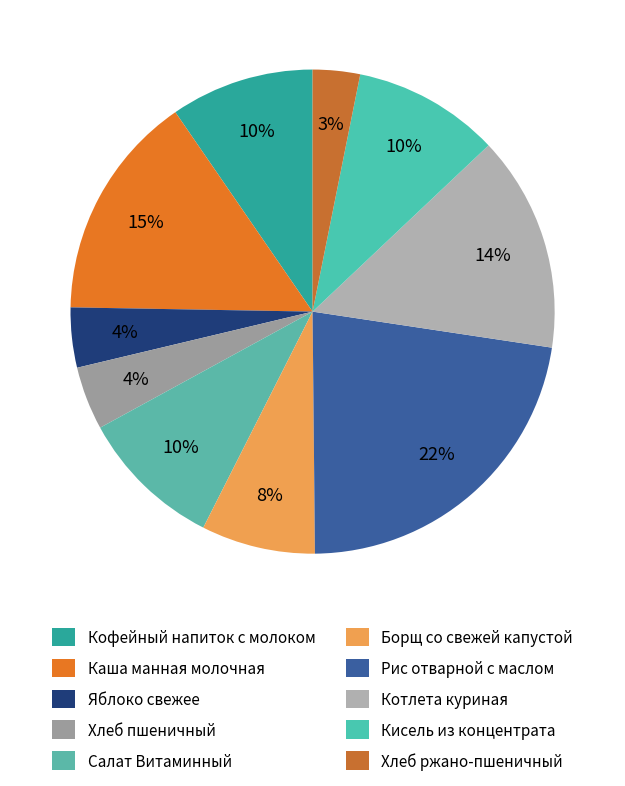

To the nearest percent, what percentage of the pie is Каша манная молочная?

15%